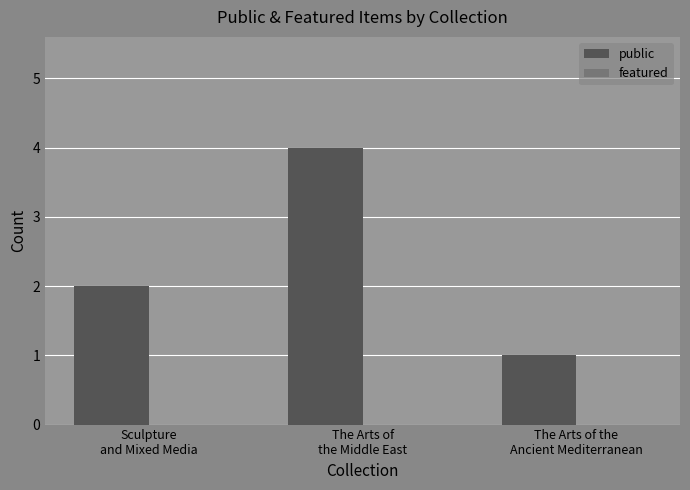

What is the maximum value shown in the chart?

4